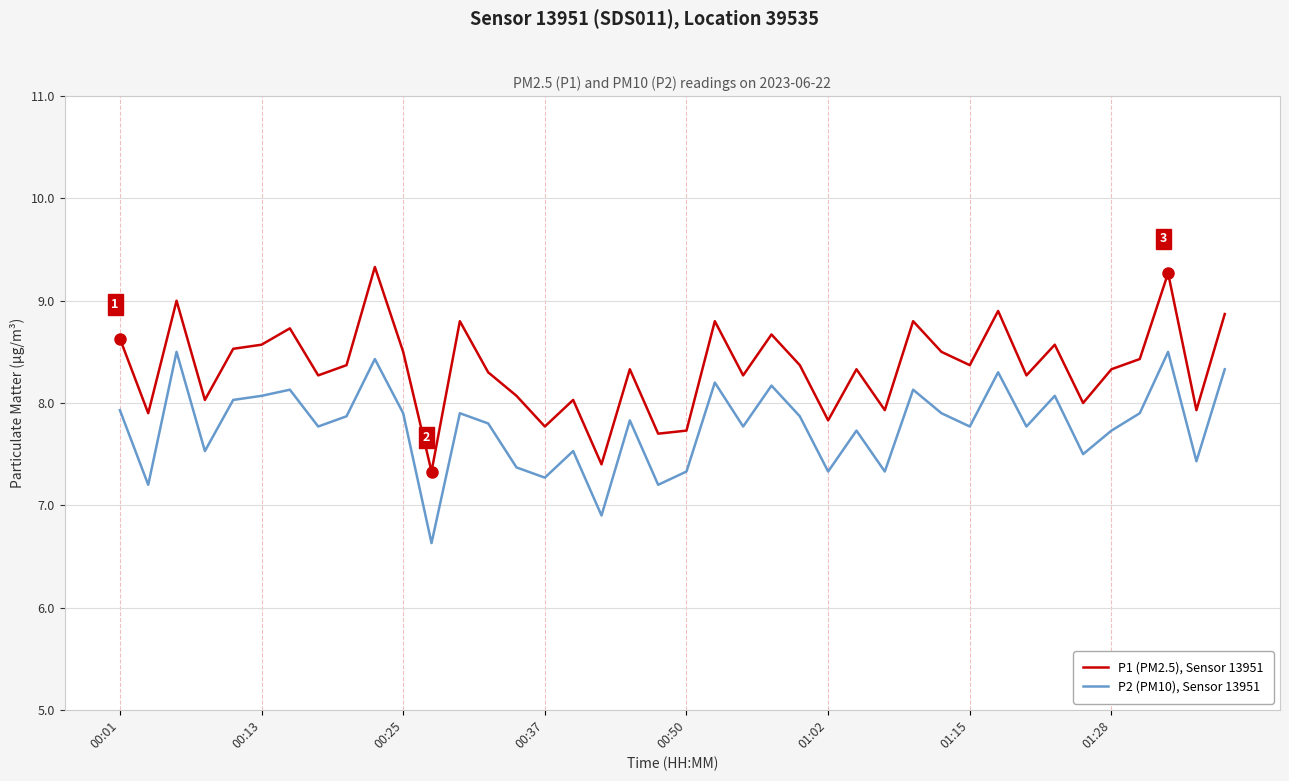

Which series has the largest total across all categories?

P1 (PM2.5), Sensor 13951